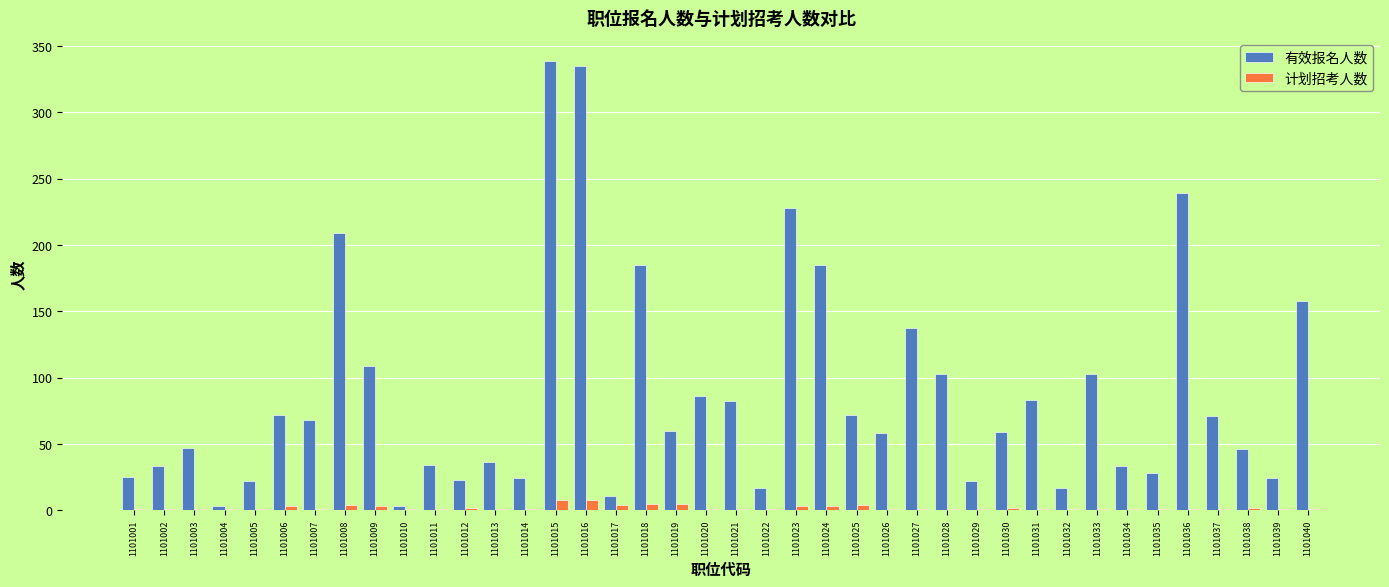

What is the average value of the 计划招考人数 series?

2